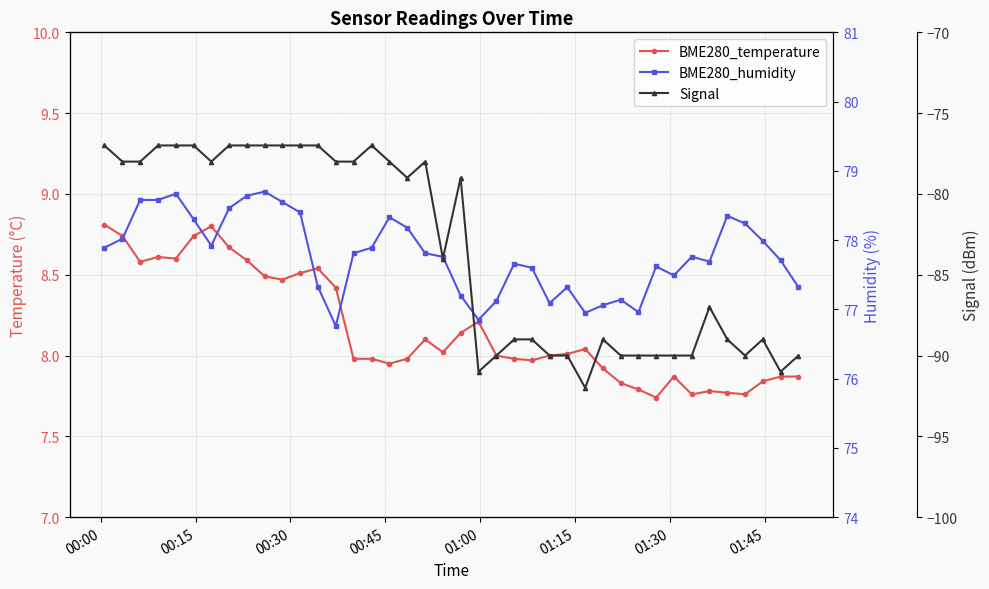

At how many categories does at least one series exceed 73?

40